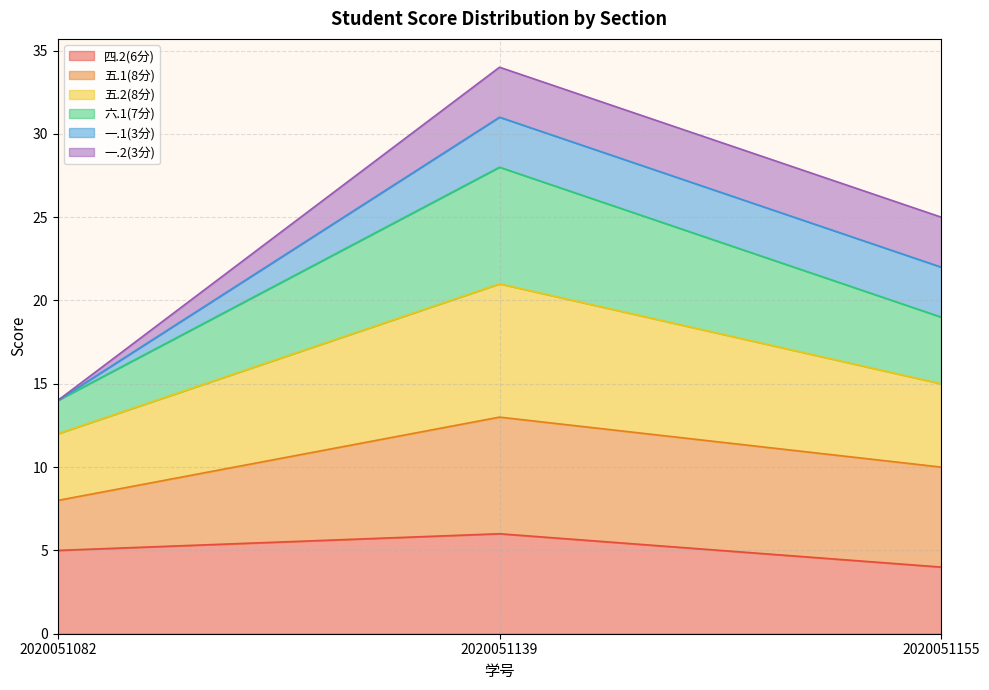

Does the chart have visible grid lines?

Yes